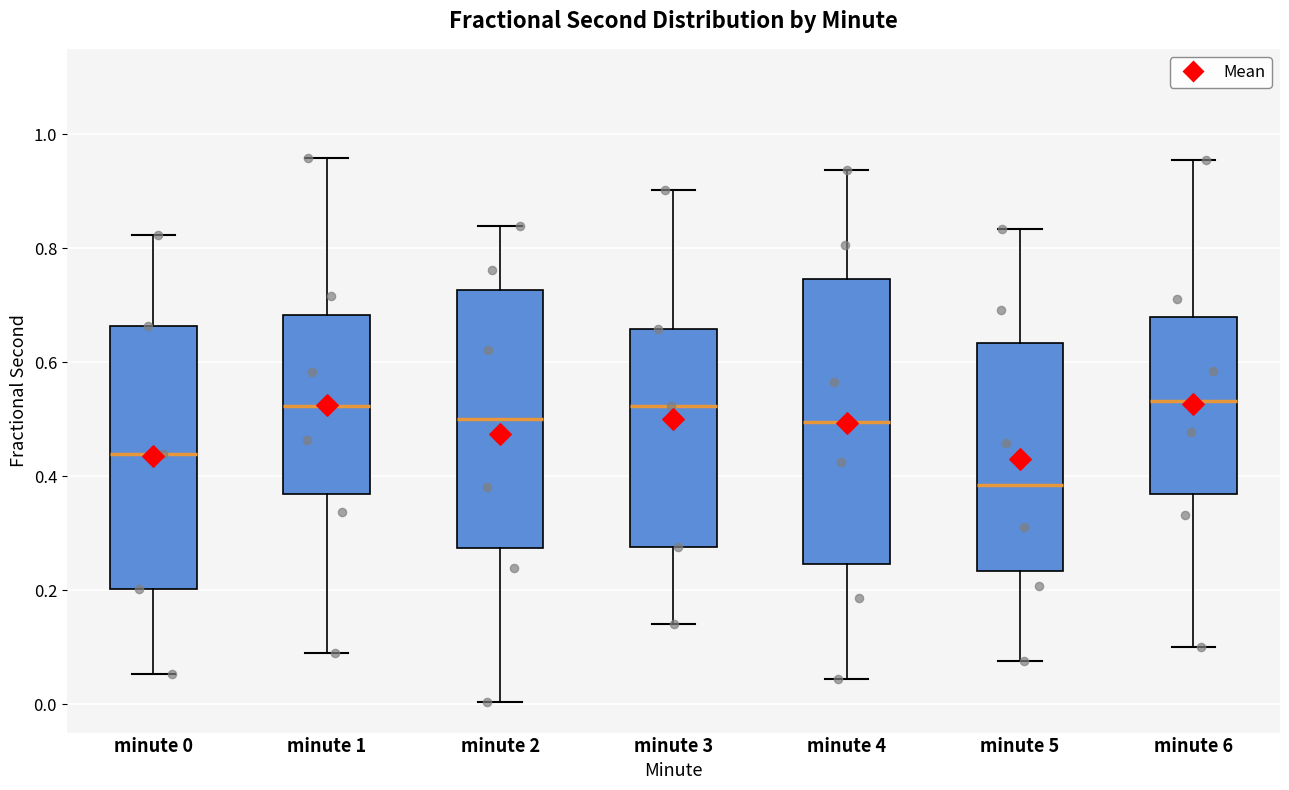

Reading left to right, transcribe this box plot: for each box, give where its median line is, the range the box spans, and where its two whiskers end, as read against the y-axis. The values are not printed on the chart, so give them approximately, as read against the axis.

minute 0: median 0.44, box 0.20 to 0.66, whiskers 0.06 to 0.82
minute 1: median 0.52, box 0.36 to 0.68, whiskers 0.08 to 0.96
minute 2: median 0.50, box 0.28 to 0.72, whiskers 0.00 to 0.84
minute 3: median 0.52, box 0.28 to 0.66, whiskers 0.14 to 0.90
minute 4: median 0.50, box 0.24 to 0.74, whiskers 0.04 to 0.94
minute 5: median 0.38, box 0.24 to 0.64, whiskers 0.08 to 0.84
minute 6: median 0.54, box 0.36 to 0.68, whiskers 0.10 to 0.96